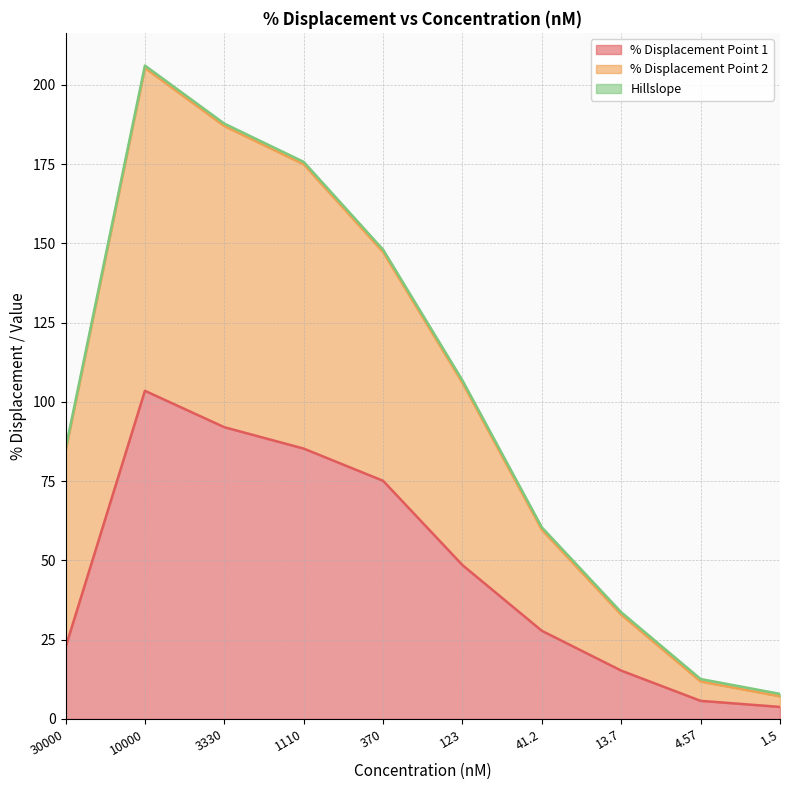

What is the maximum value for % Displacement Point 2?

206.1